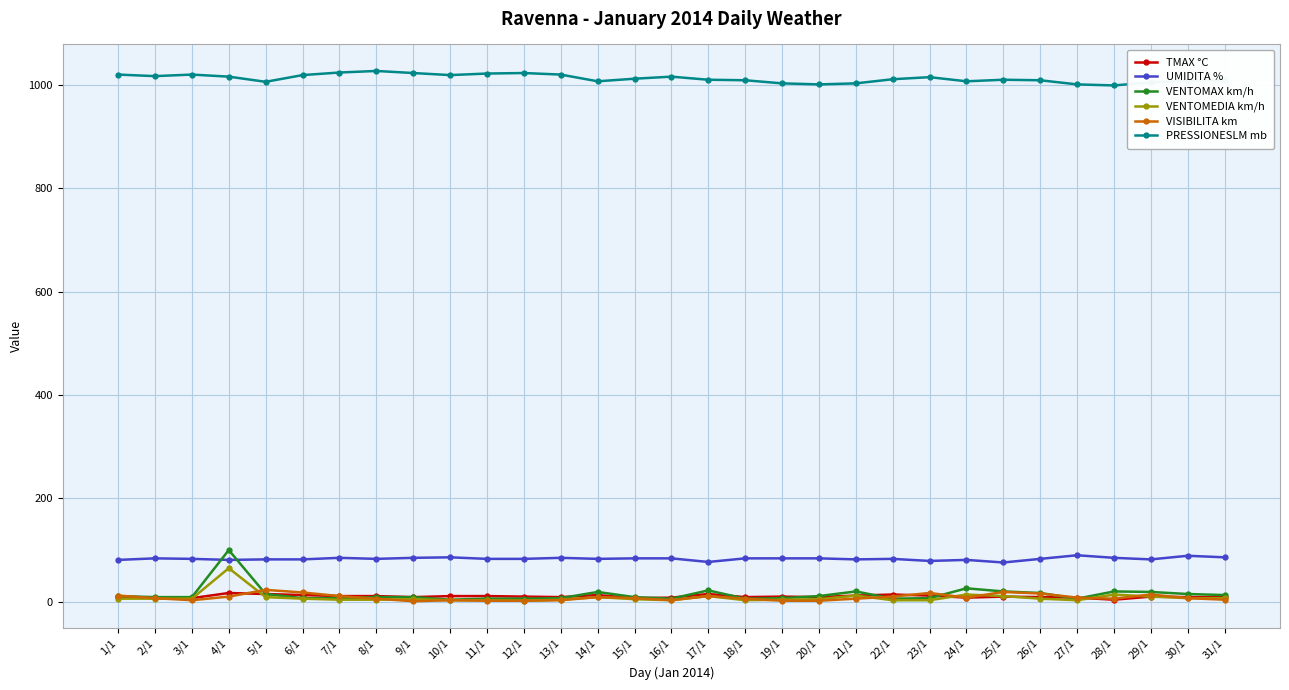

What is the maximum value shown in the chart?

1027